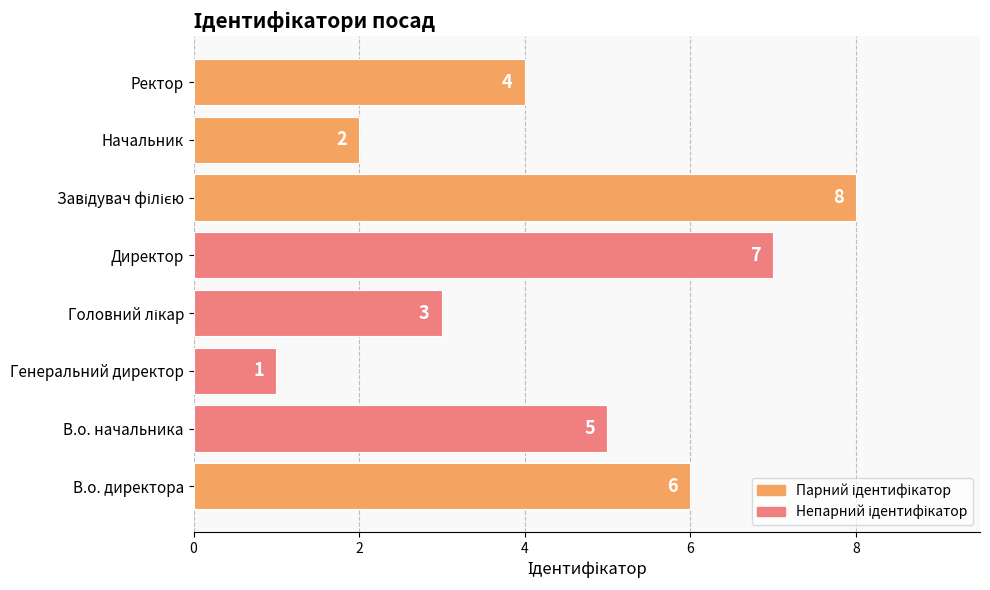

How many bars are there in total?

8